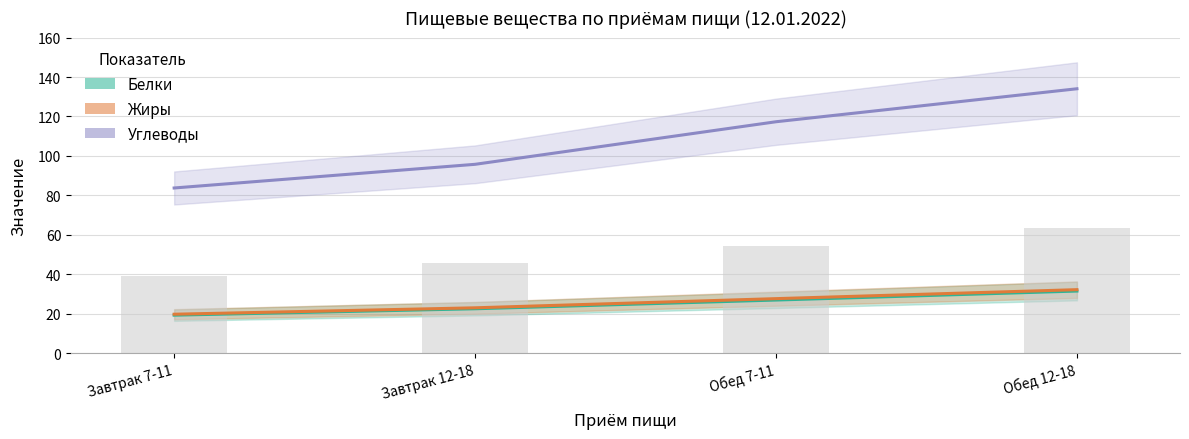

Is it true that Углеводы equals 166.1 at Обед 7-11?

False